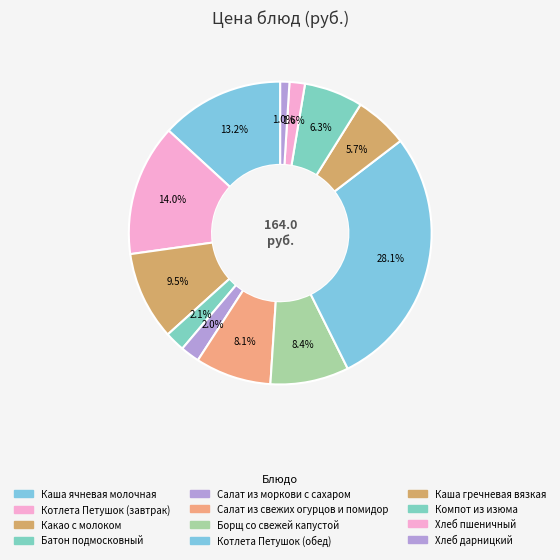

How many segments does this pie chart have?

12